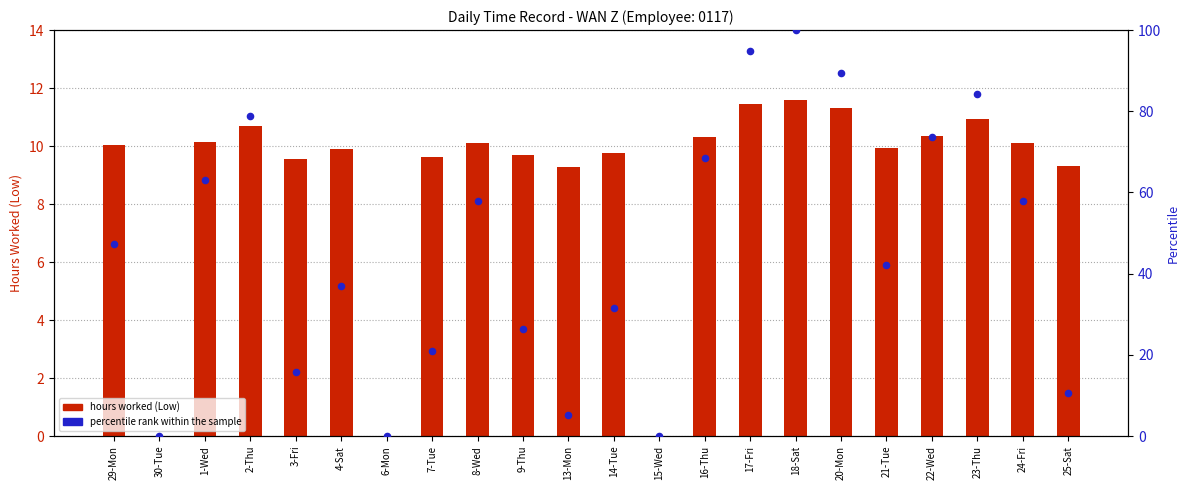

What are all the series names shown in the legend?

hours worked (Low), percentile rank within the sample